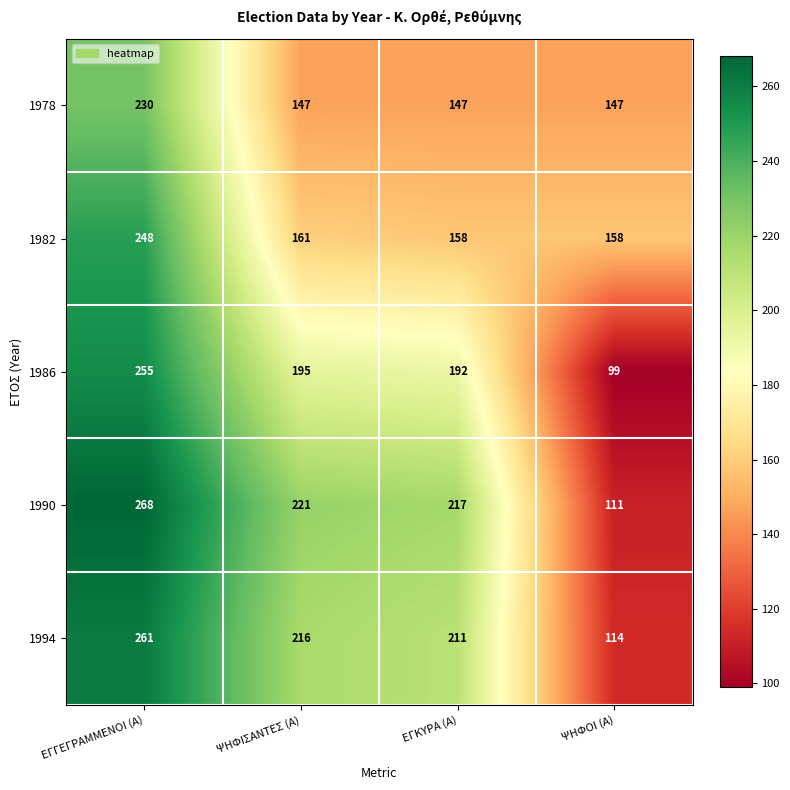

At which category is the sum across all series the highest?

ΕΓΓΕΓΡΑΜΜΕΝΟΙ (Α)